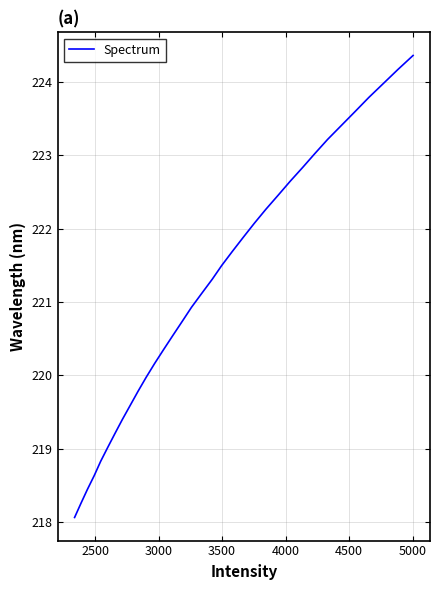

What is the difference between the maximum and minimum values?

6.3